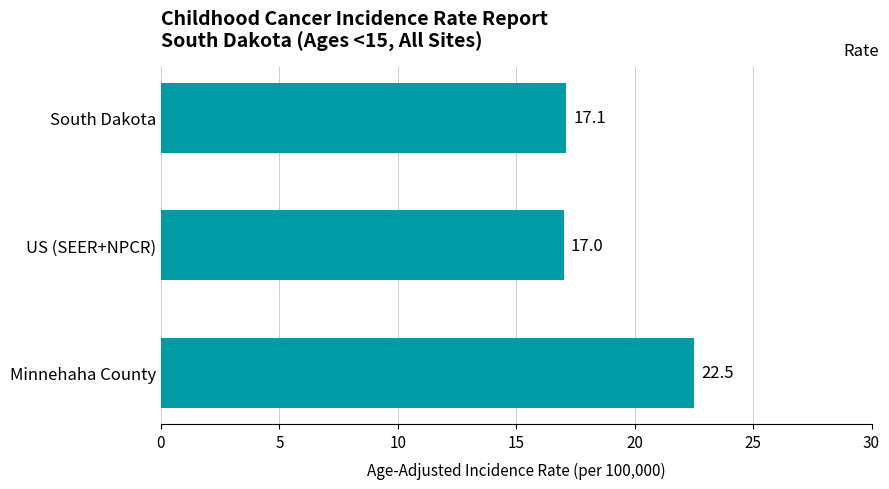

Which has a higher value, Minnehaha County or South Dakota?

Minnehaha County